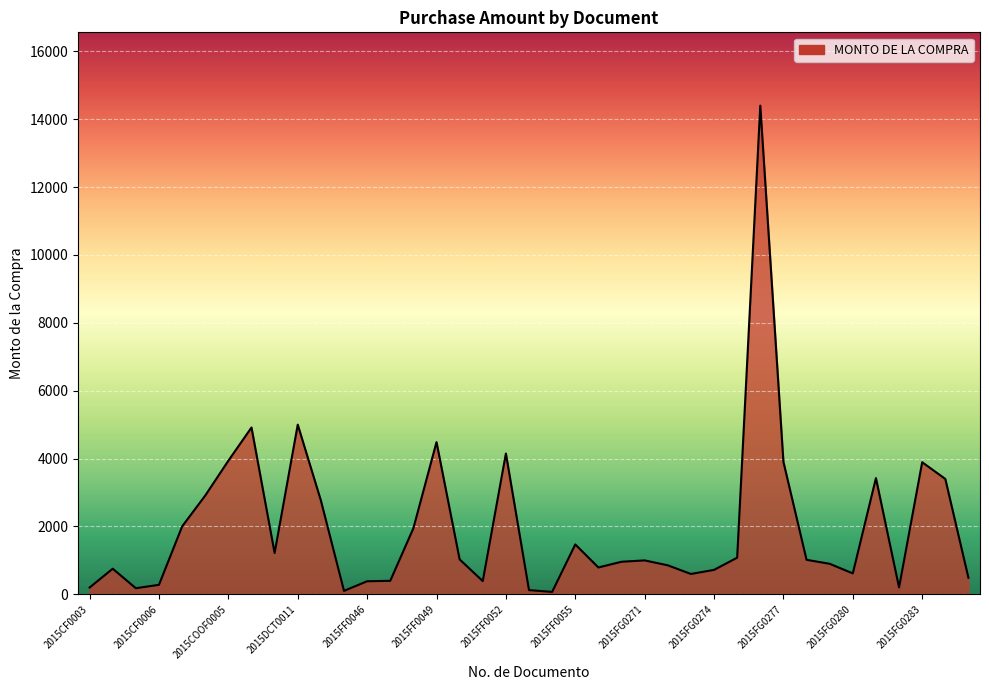

What is the maximum value shown in the chart?

14400.0